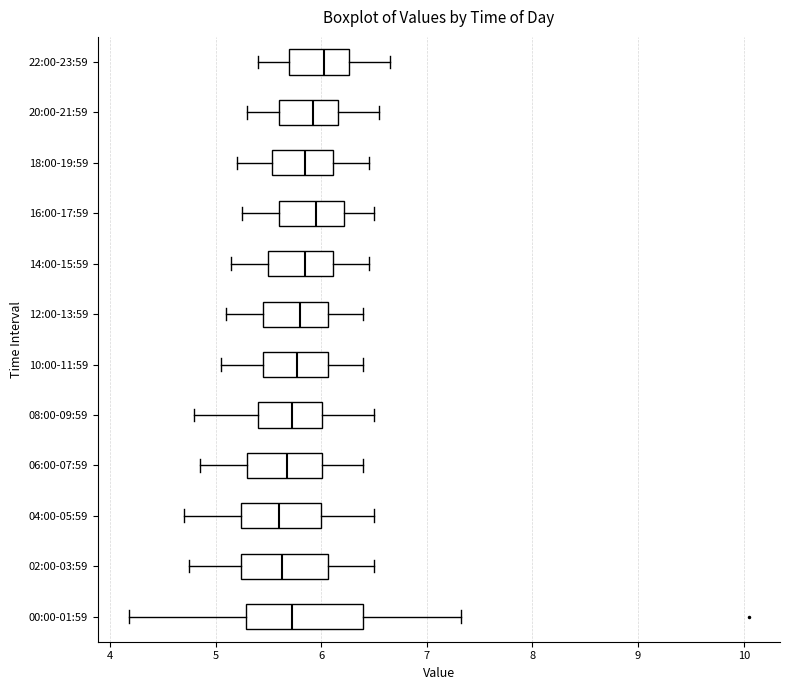

Where is the right edge of the box for 22:00-23:59 on the x-axis? The values are not printed on the chart, so give them approximately, as read against the axis.

6.3